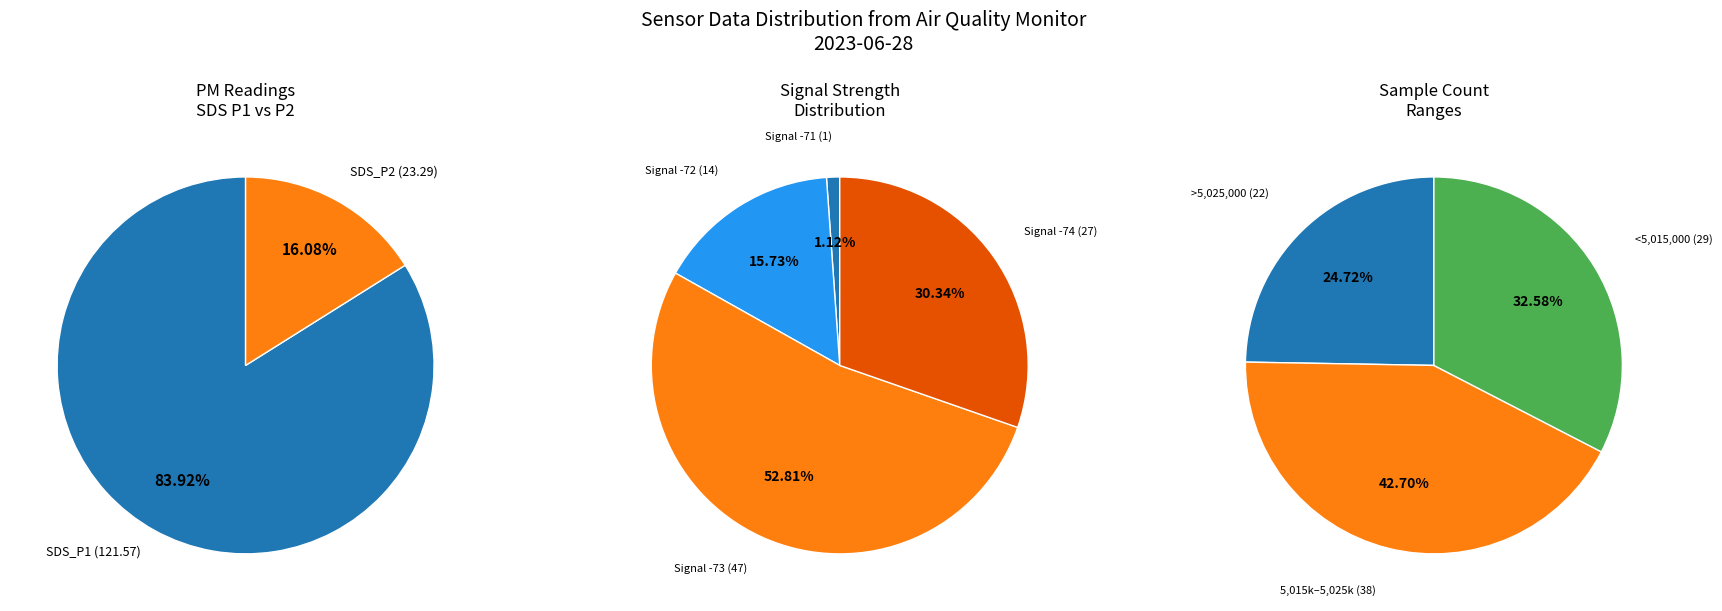

Rank the categories by value from lowest to highest.

SDS_P2 mean, SDS_P1 mean